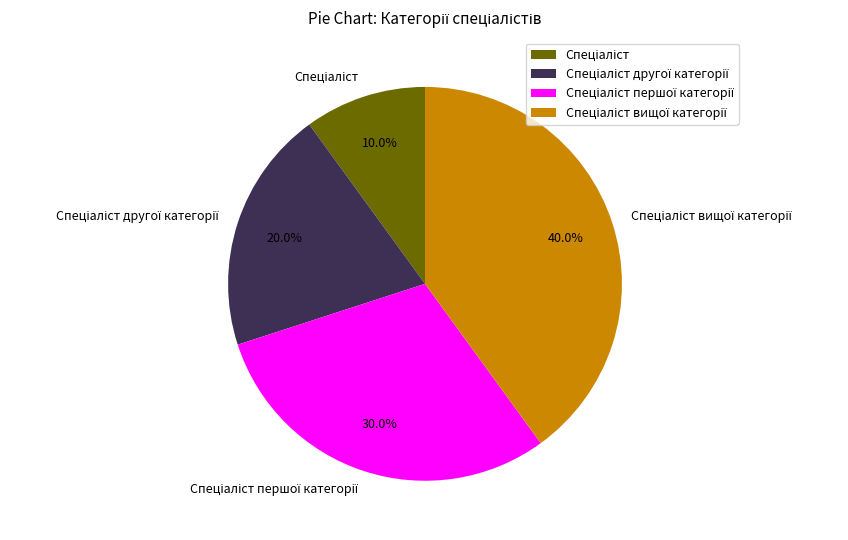

Is there any slice that represents more than half of the pie?

No